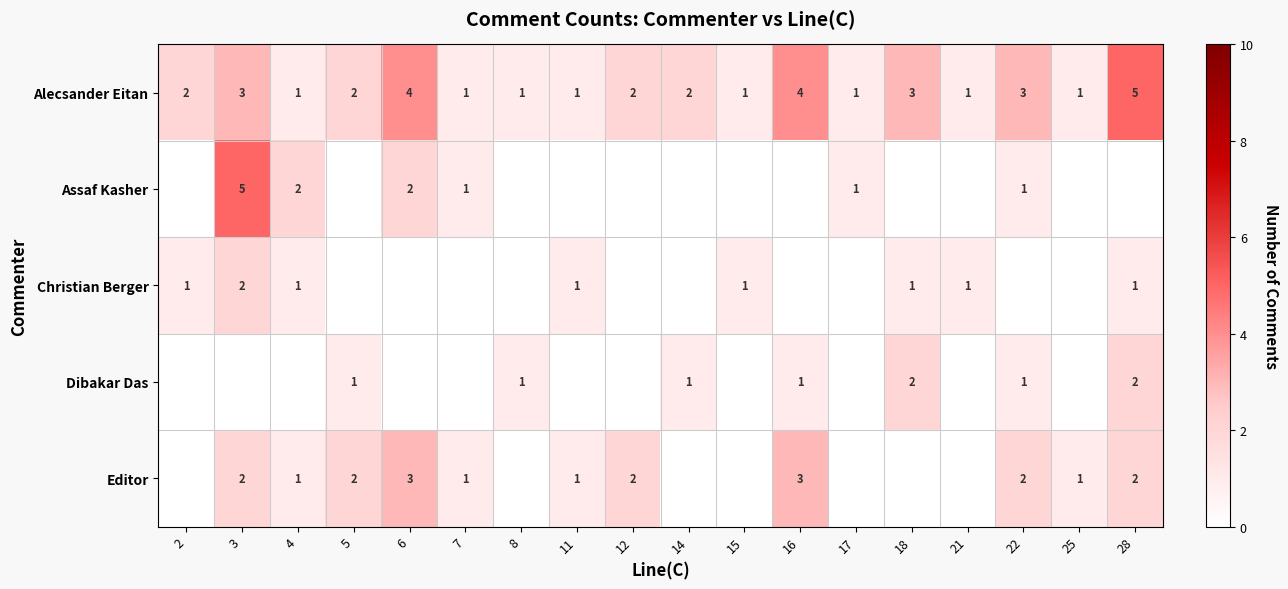

The Alecsander Eitan series shows 2 at 5. True or false?

True